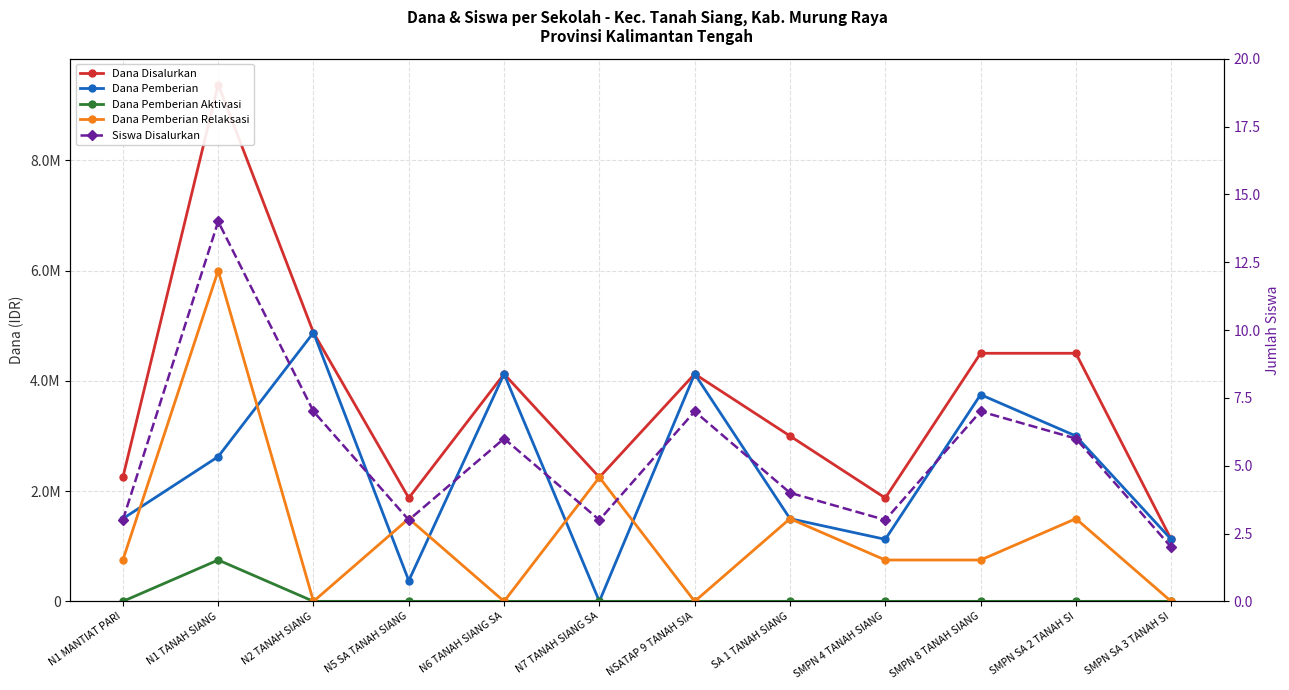

At N5 SA TANAH SIANG, list the series in order from smallest to largest.

Dana Pemberian Aktivasi, Siswa Disalurkan, Dana Pemberian, Dana Pemberian Relaksasi, Dana Disalurkan